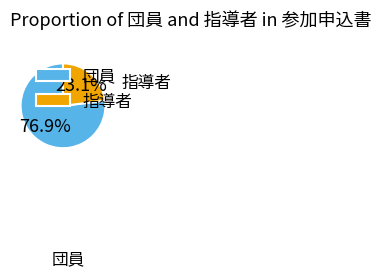

Does 団員 represent more than half of the total?

Yes